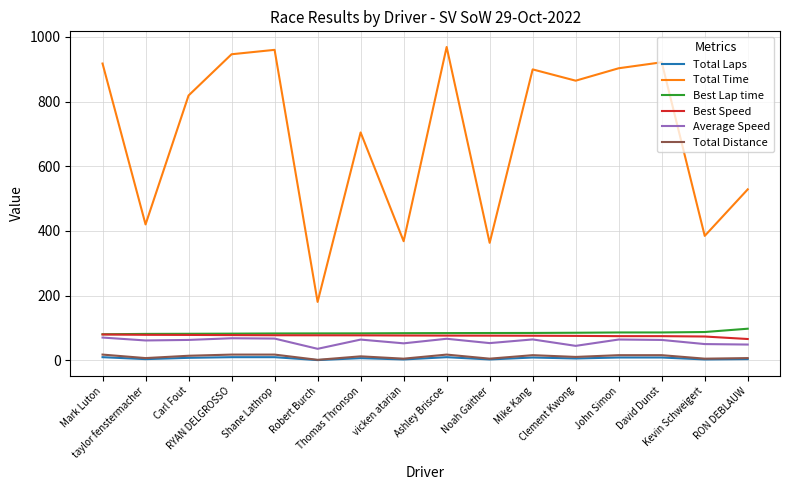

At which label does Total Time first exceed 864?

Mark Luton